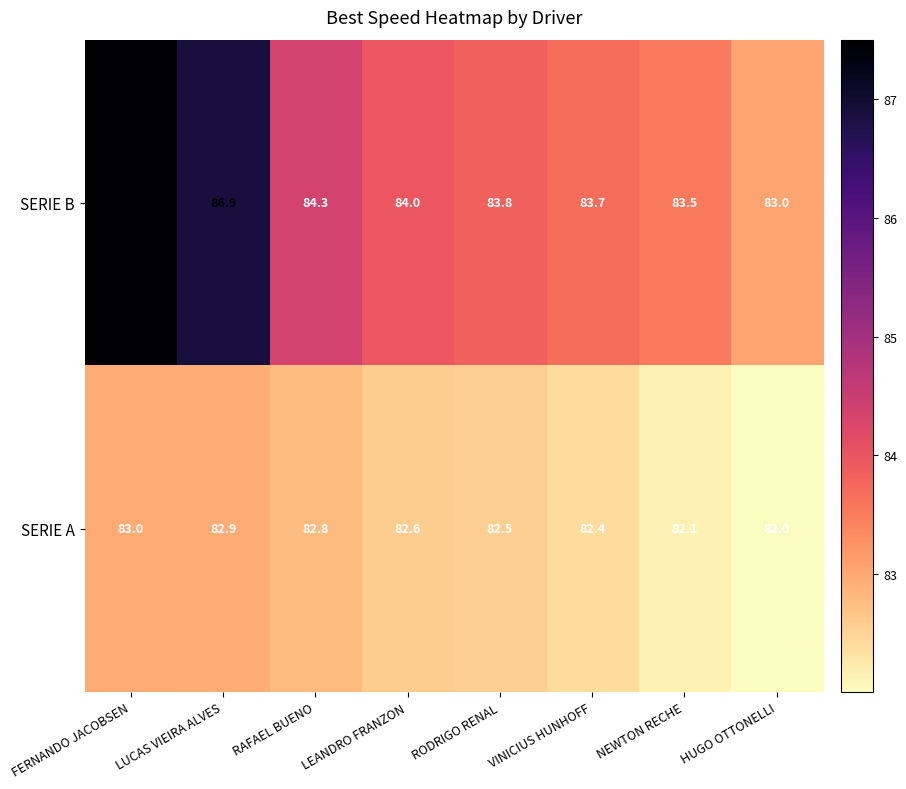

Read the SERIE B value at RODRIGO RENAL.

83.8